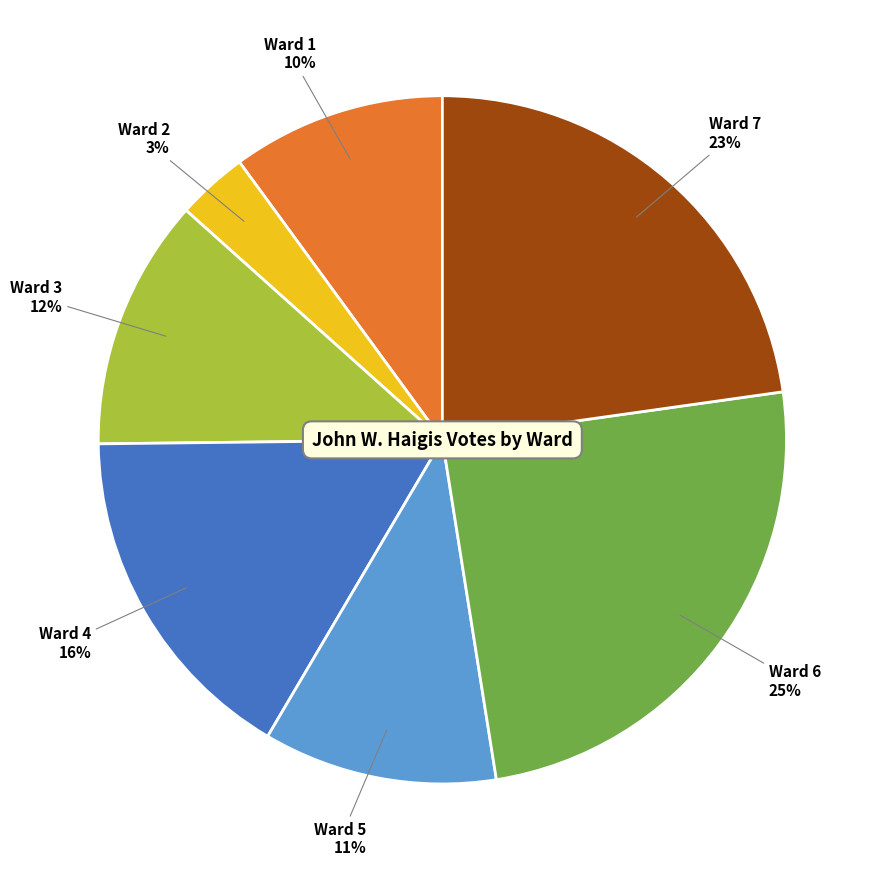

Is there a majority slice in this chart?

No